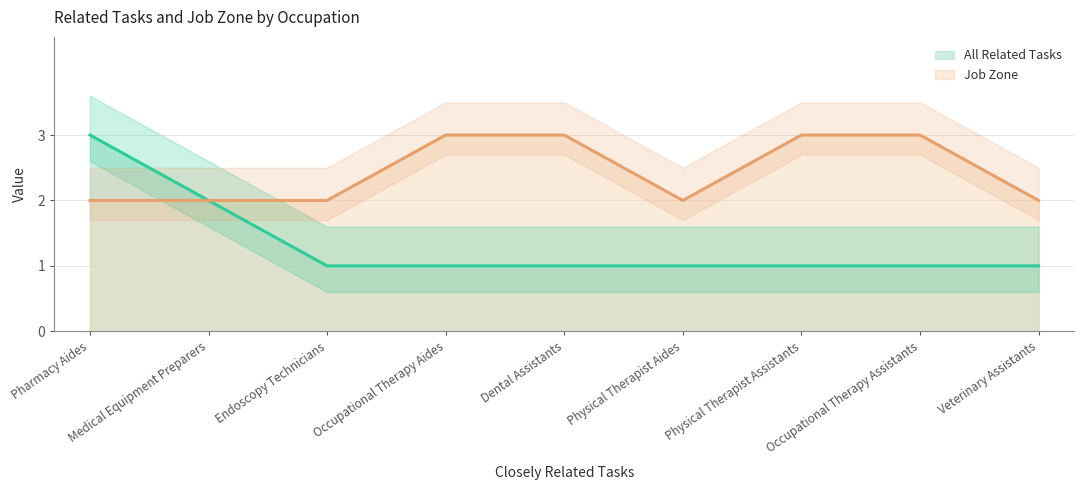

What is the difference between the second highest and second lowest values in the Job Zone series?

1